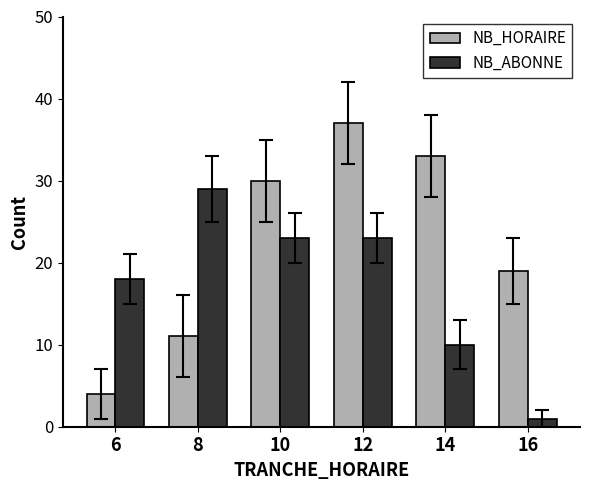

Are the bars grouped side by side (vs. stacked)?

Yes